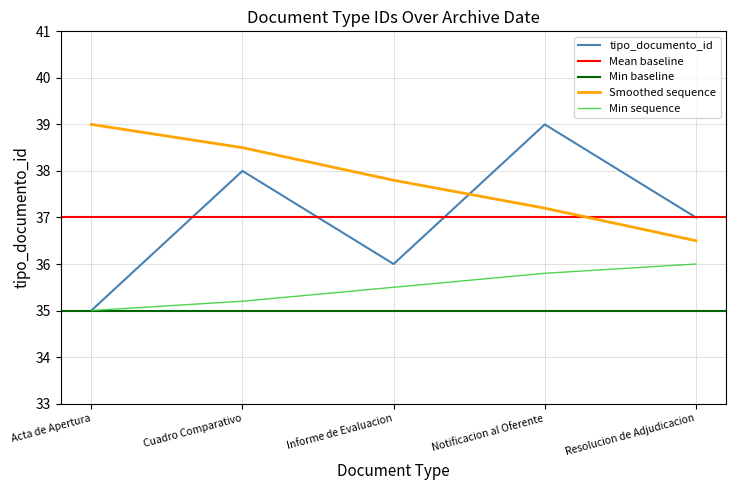

List the labels in order of tipo_documento_id value, smallest first.

Acta de Apertura, Informe de Evaluacion, Resolucion de Adjudicacion, Cuadro Comparativo, Notificacion al Oferente